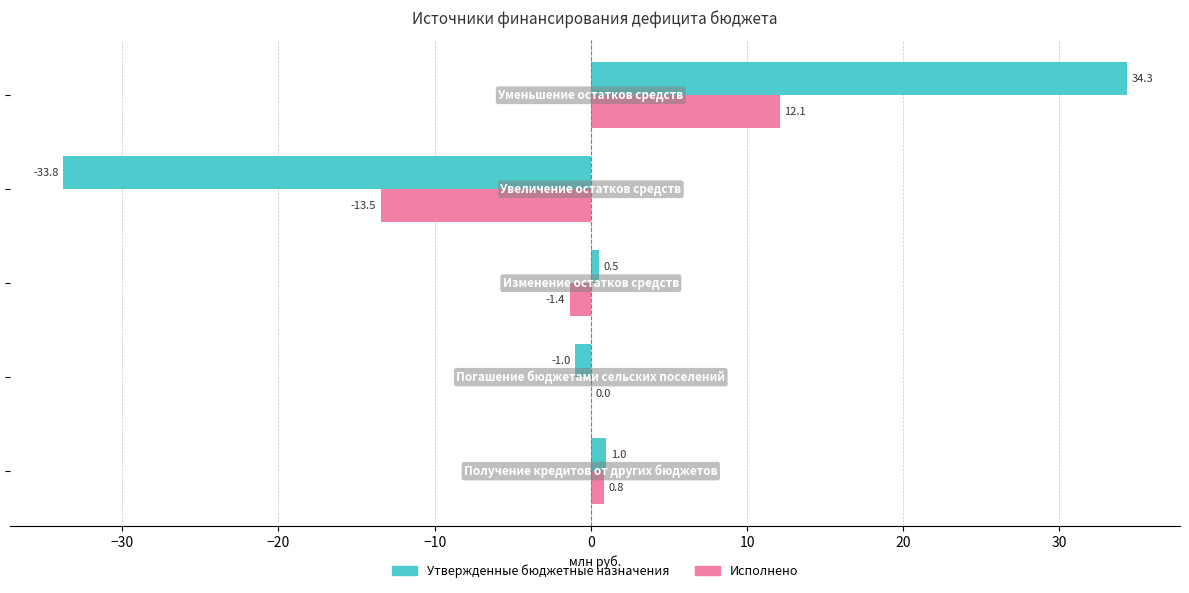

Which series has the largest total across all categories?

Утвержденные бюджетные назначения